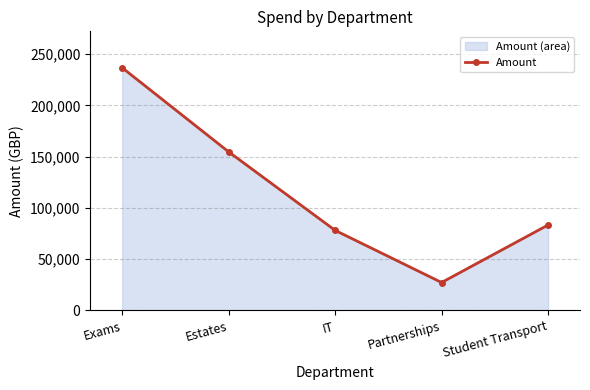

Rank the categories by value from highest to lowest.

Exams, Estates, Student Transport, IT, Partnerships